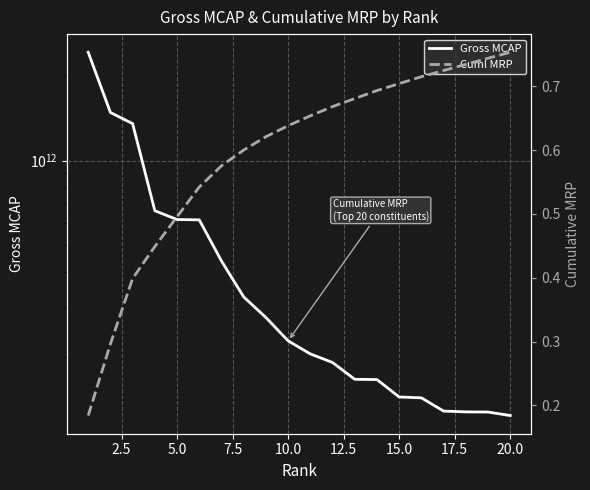

What is the maximum value shown in the chart?

2429937953232.5